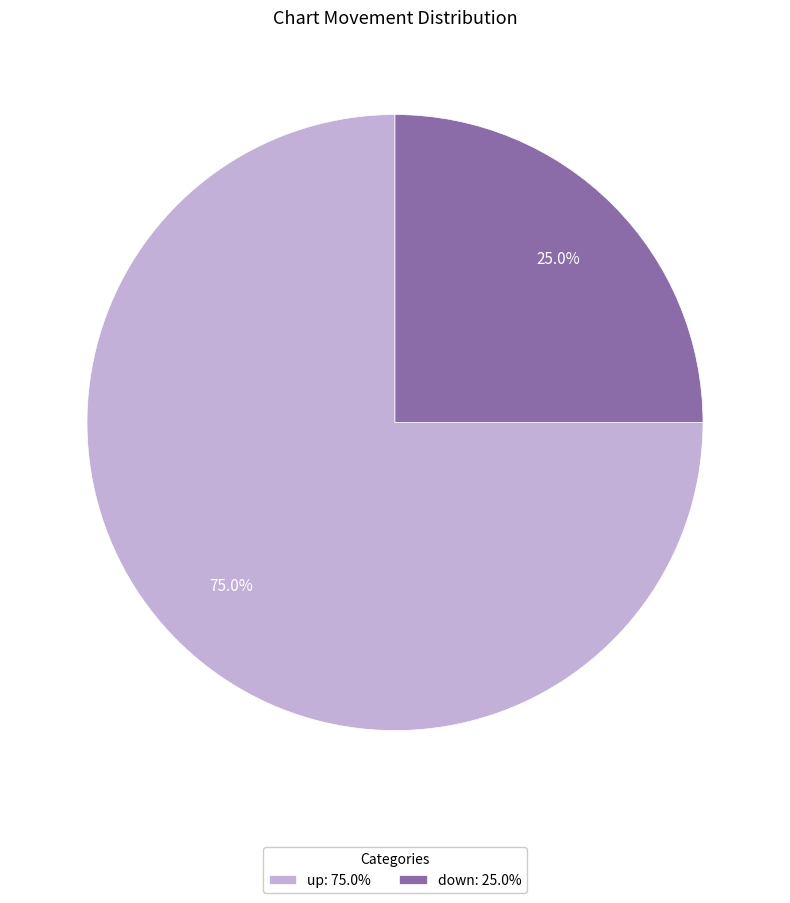

To the nearest percent, what is the difference between the down and up slice percentages?

50%